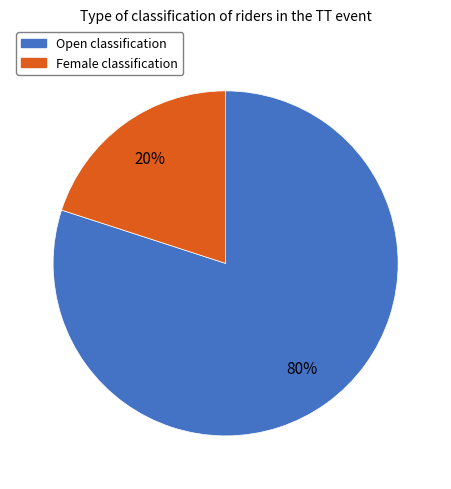

To the nearest percent, what is the difference between the largest and smallest slice percentages?

60%